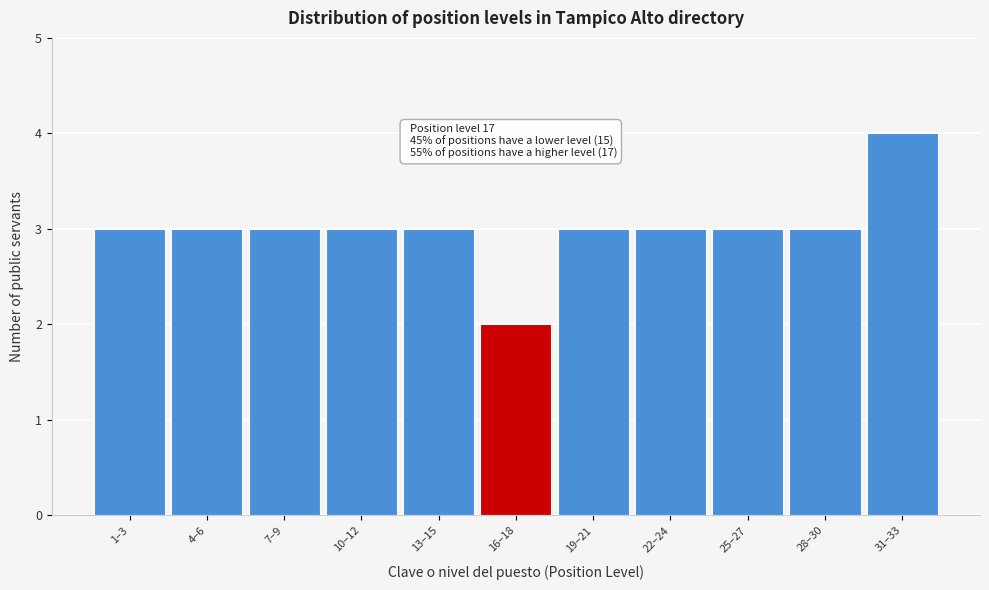

Reading left to right, extract all data points from this chart.

3	3	3	3	3	2	3	3	3	3	4